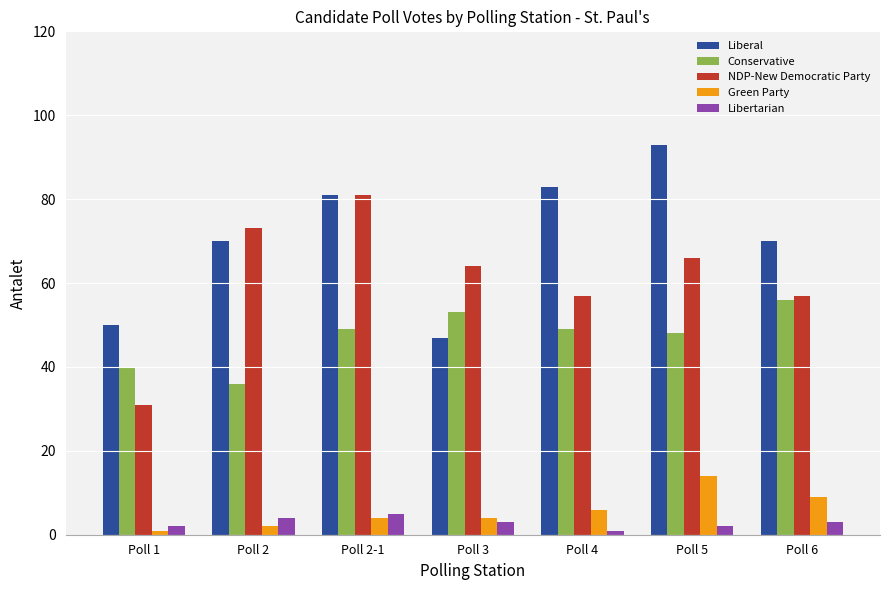

How many bars are there in each group?

5